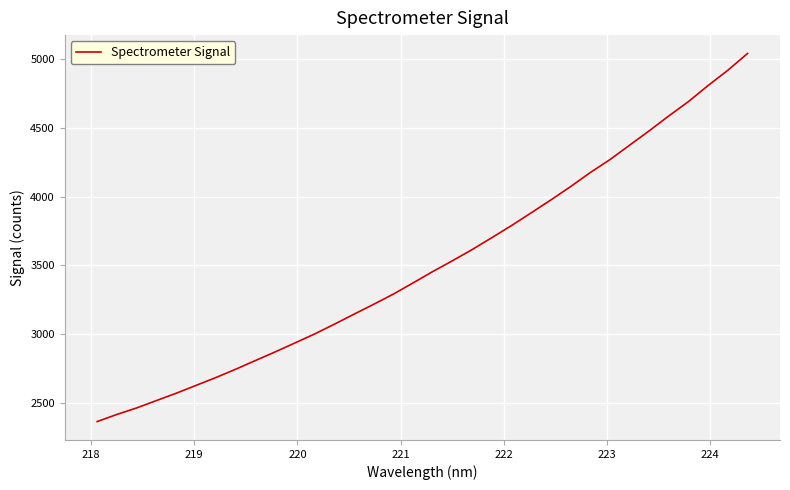

Does the chart have visible grid lines?

Yes